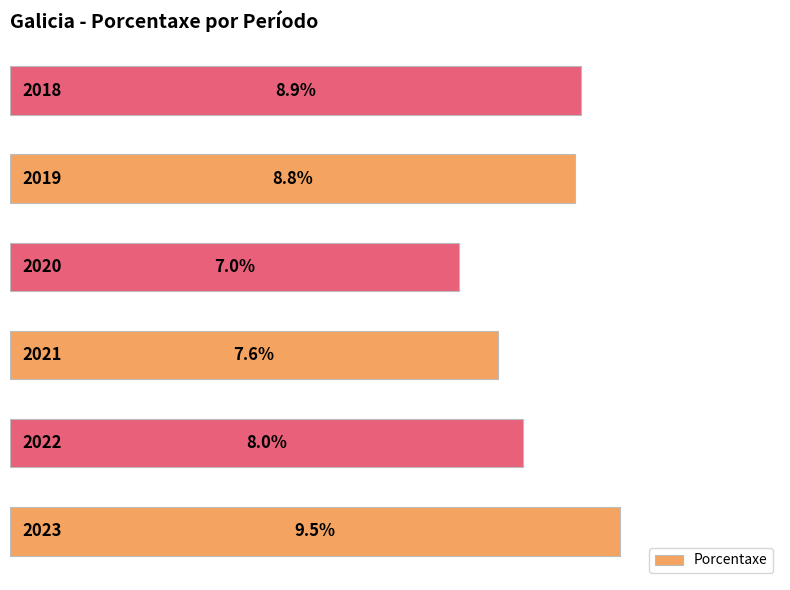

What is the maximum value shown in the chart?

9.5